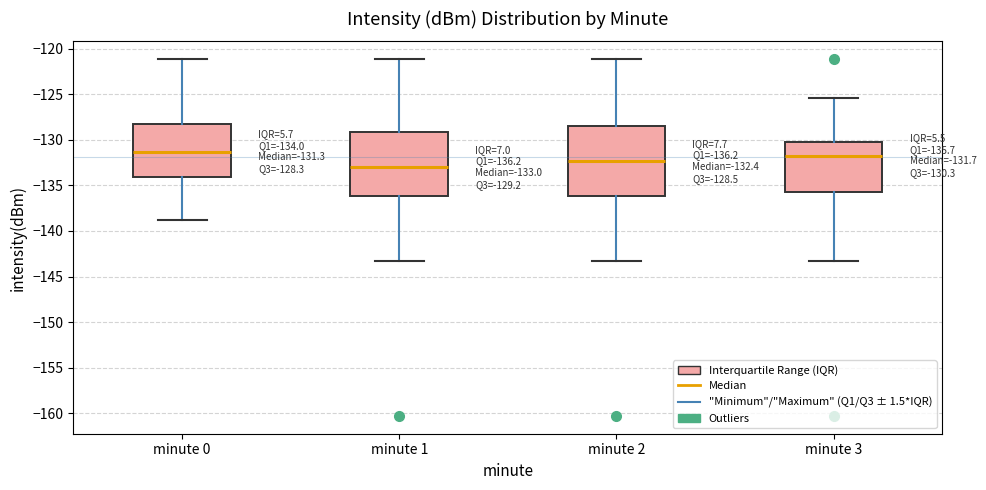

Which box has the lowest median line?

minute 1